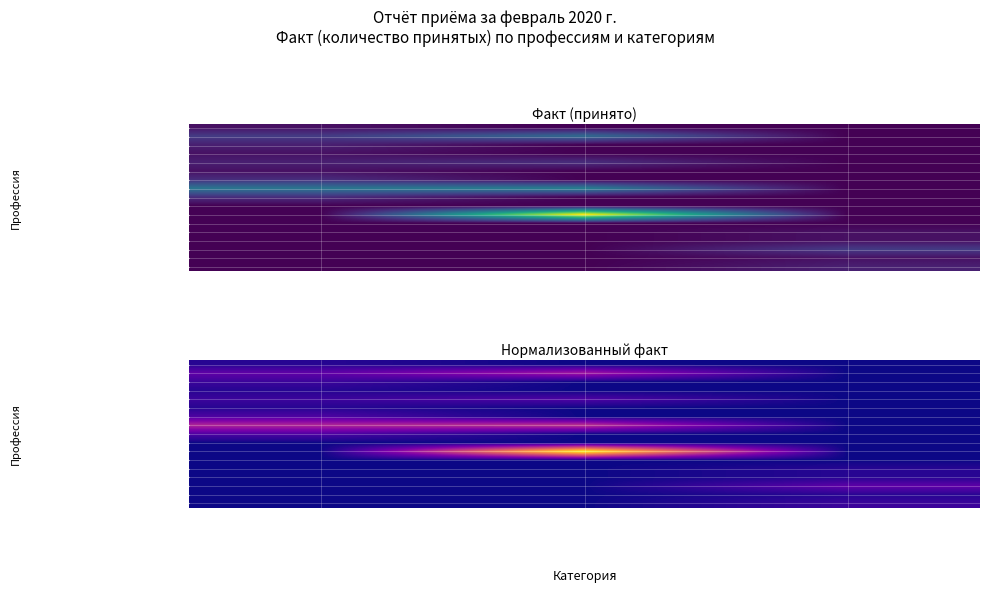

Count the Распределитель работ values in the range 0 to 1.

3